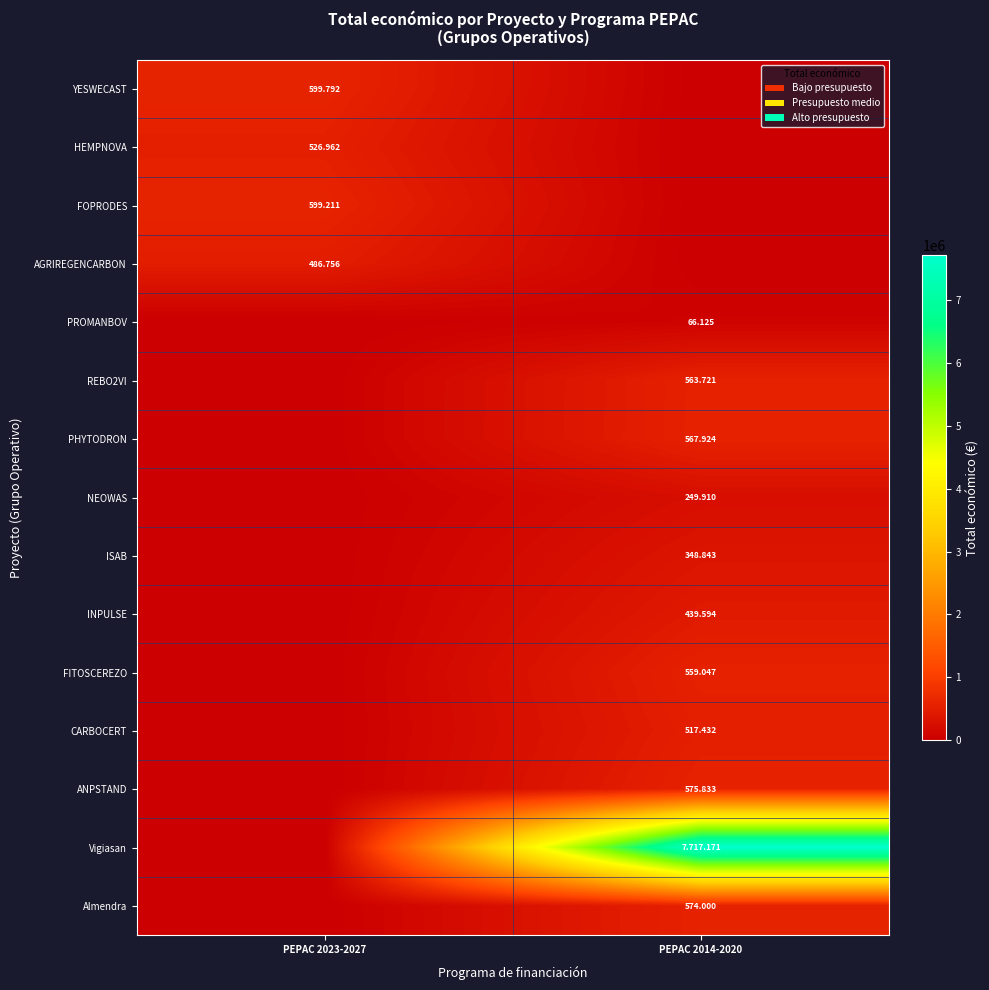

What is the difference between the highest and lowest values at PEPAC 2023-2027?

599792